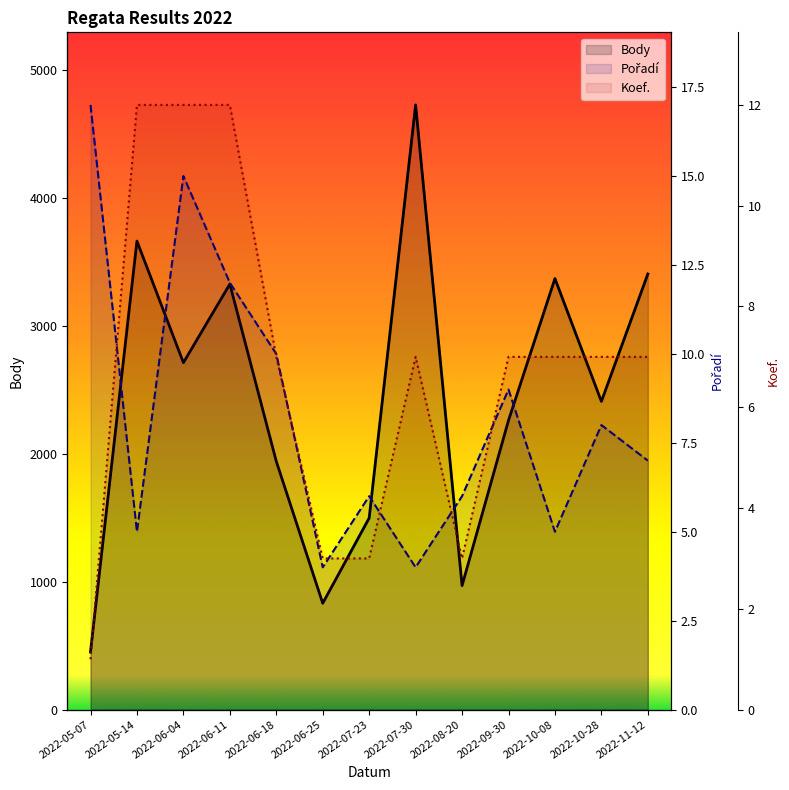

Count the number of categories in the chart.

13